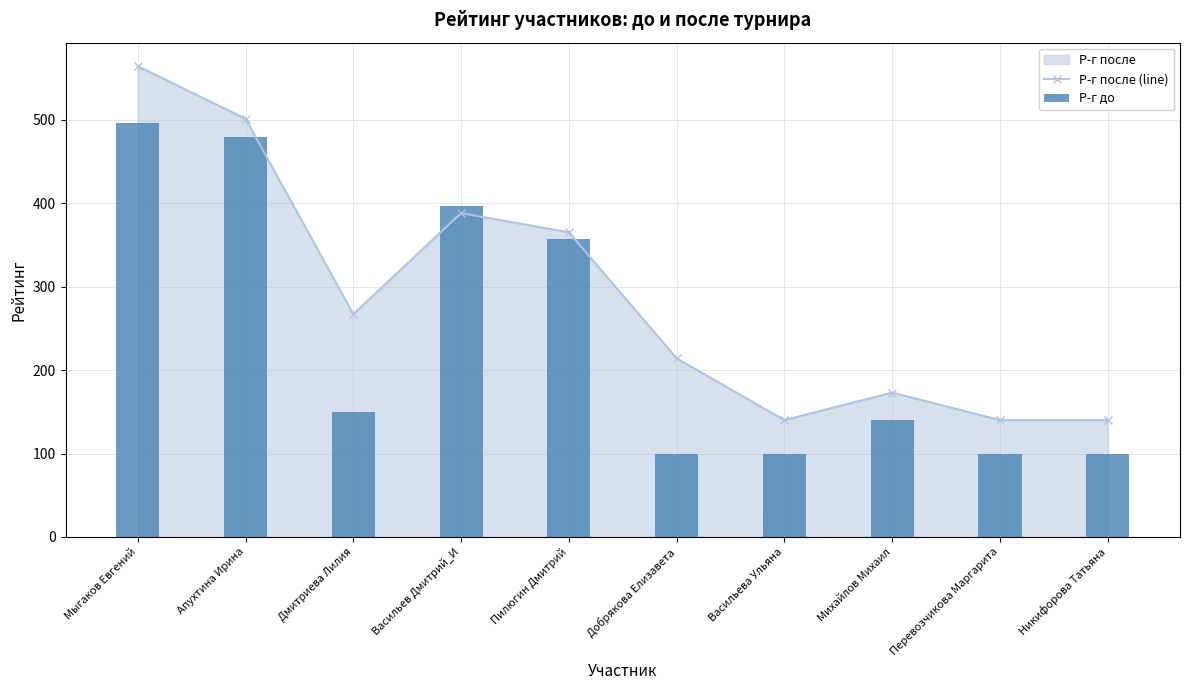

At which category does the chart reach its minimum across all series?

Добрякова Елизавета